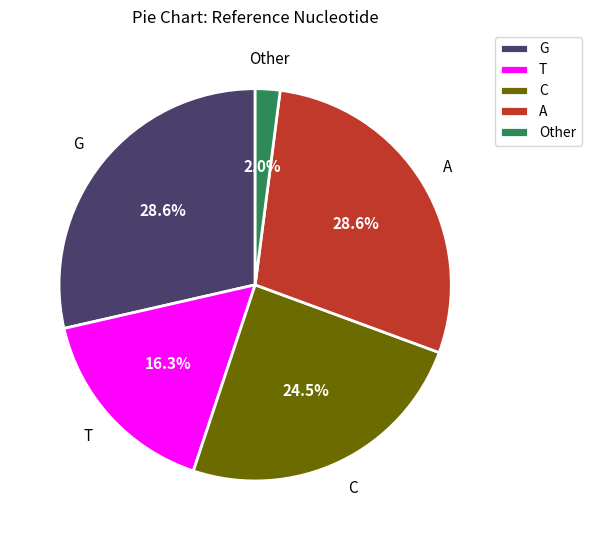

Is it true that C is 39% of the pie?

False